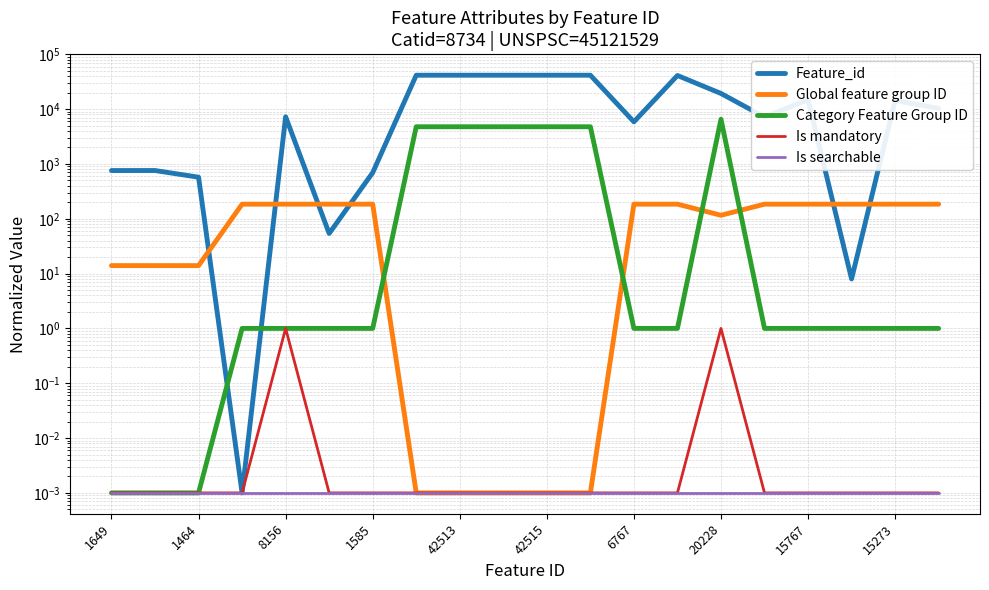

How many data points in Category Feature Group ID are less than 1?

3